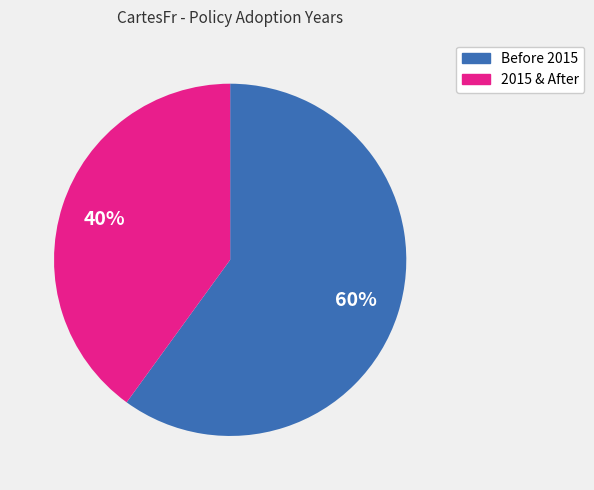

Is there a majority slice in this chart?

Yes